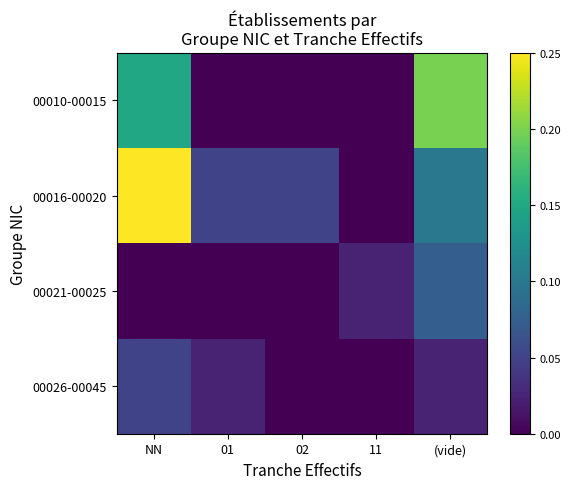

How many data points does each series have?

5